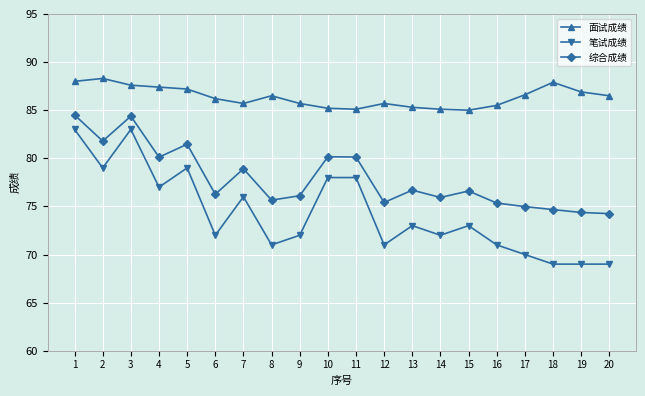

True or false: 综合成绩 has a value of 117.1 at 7.

False